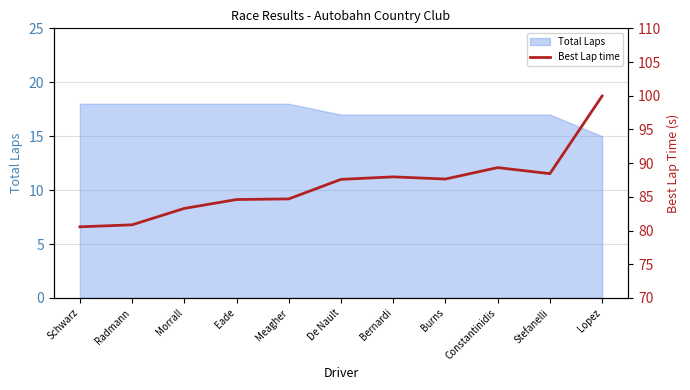

The chart shows a value of 147.0 at Burns. True or false?

False